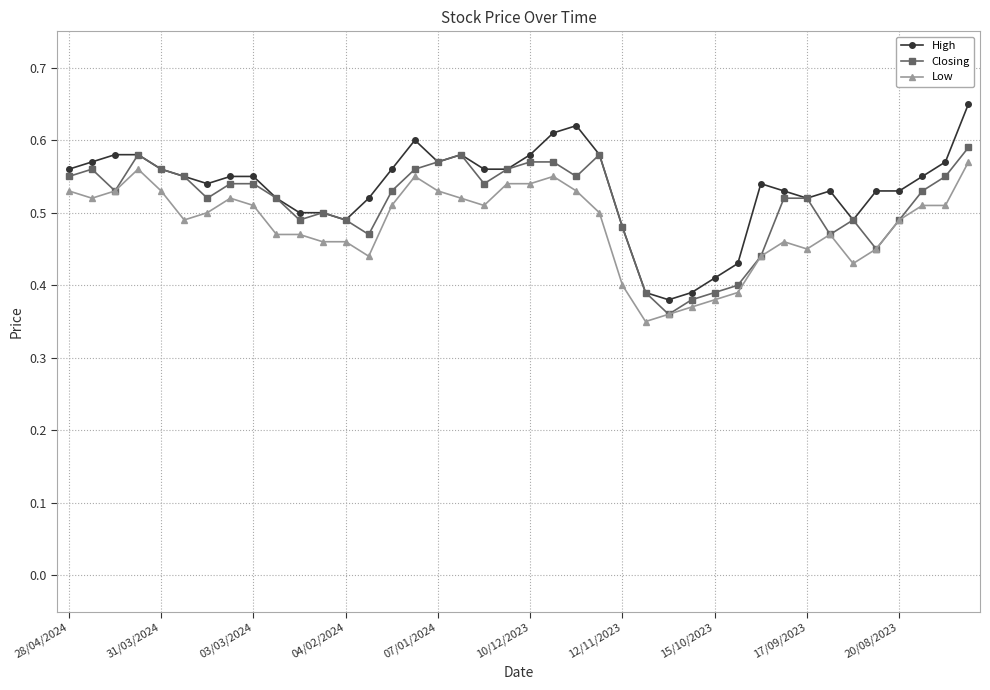

True or false: Low has more than 0 interior local peaks.

True